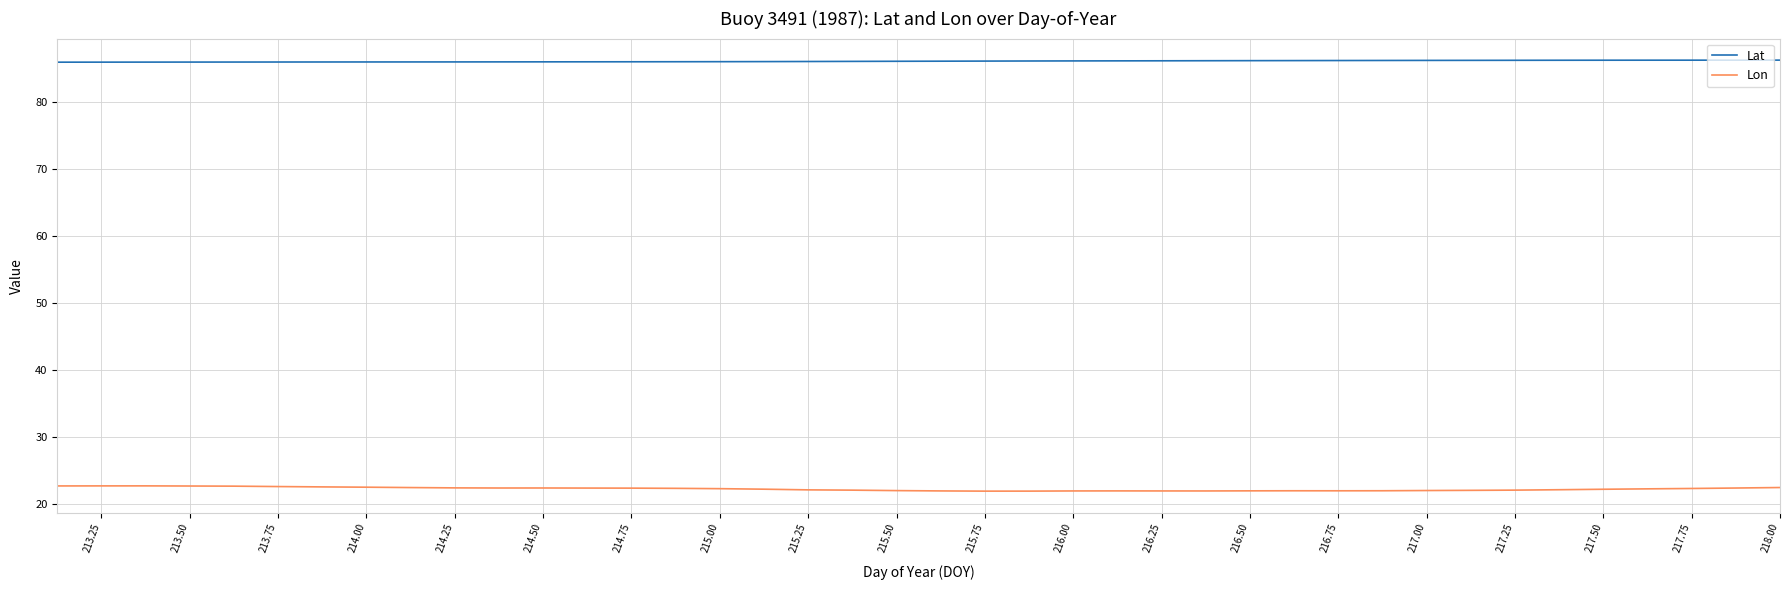

What is the highest value of the Lon series?

22.7